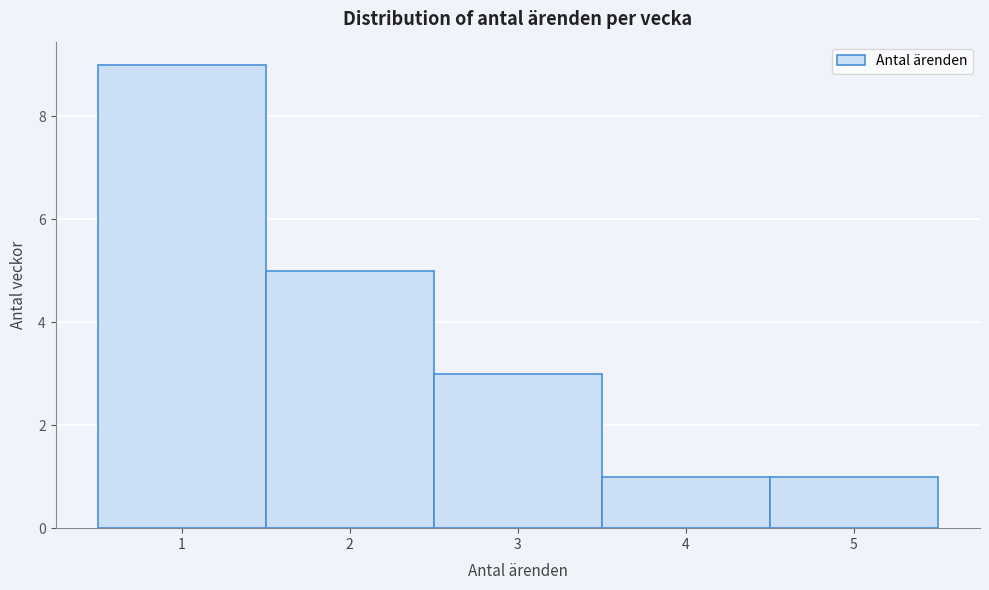

Reading left to right, list every bar in this chart as the range it spans on the x-axis followed by its height. The values are not printed on the chart, so give them approximately, as read against the axis.

0.5 to 1.5: 9
1.5 to 2.5: 5
2.5 to 3.5: 3
3.5 to 4.5: 1
4.5 to 5.5: 1